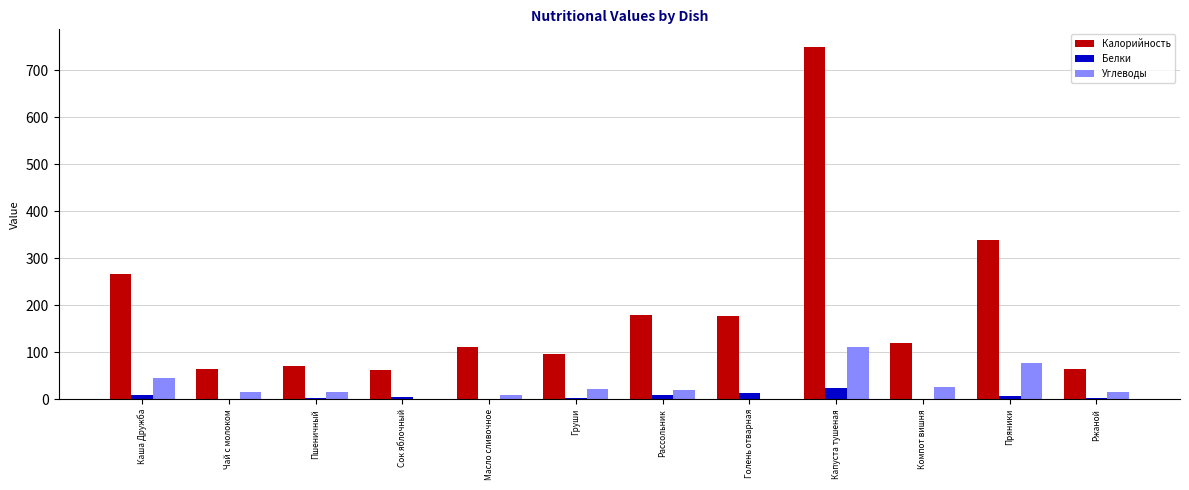

Which series changed the most between Пшеничный and Капуста тушеная?

Калорийность